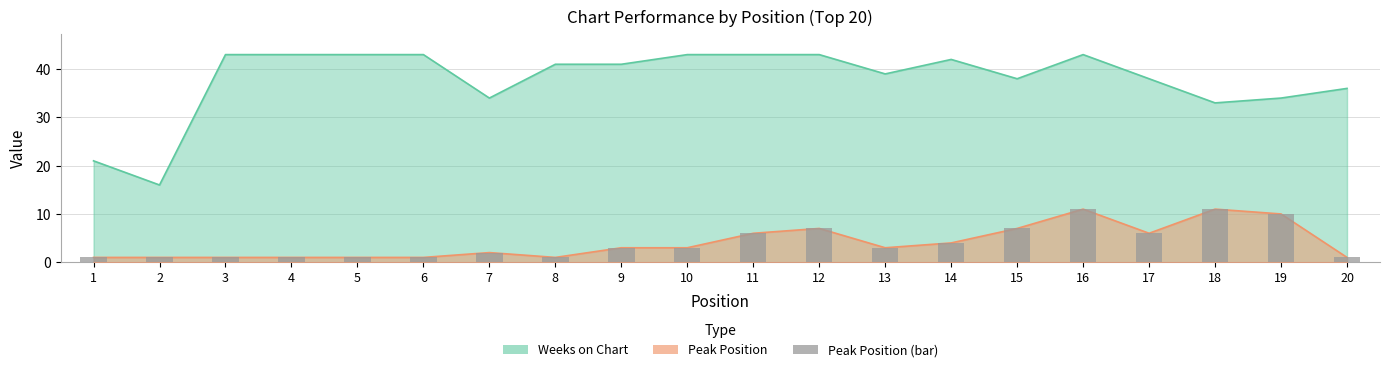

What is the difference between the values at 19 and 17?

4